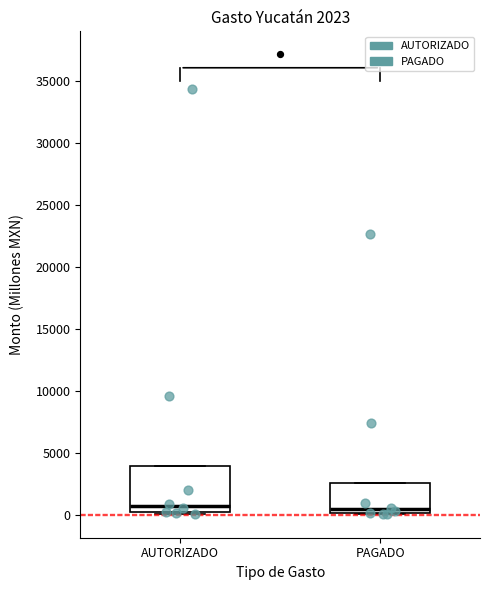

Which box is the tallest, from its lower edge to its upper edge?

AUTORIZADO